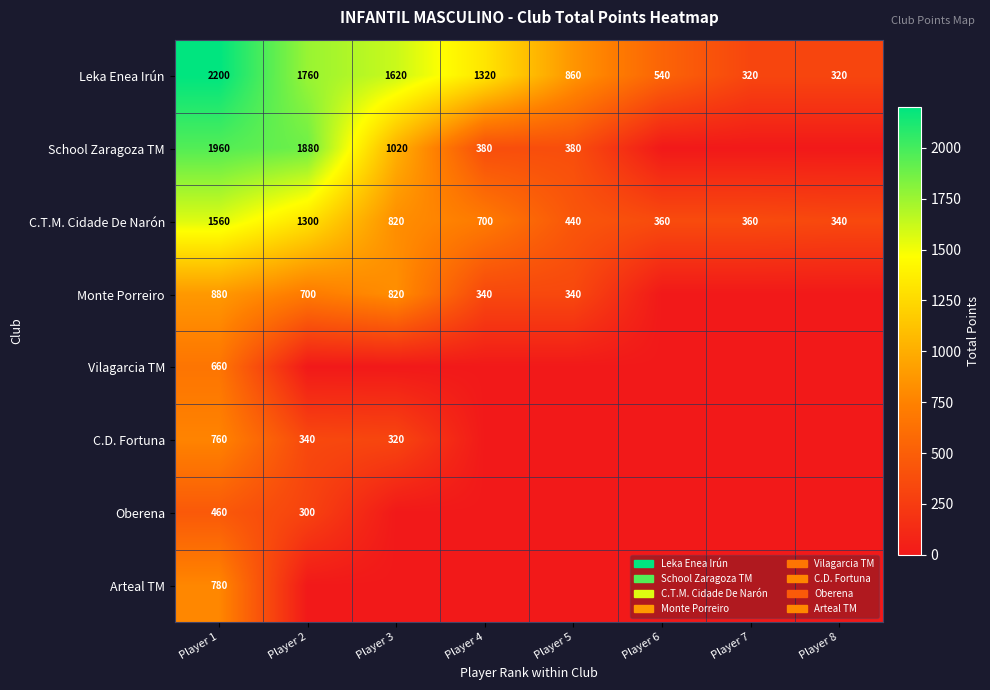

At Player 1, list the series in order from largest to smallest.

Leka Enea Irún, School Zaragoza TM, C.T.M. Cidade De Narón, Monte Porreiro, Arteal TM, C.D. Fortuna, Vilagarcia TM, Oberena